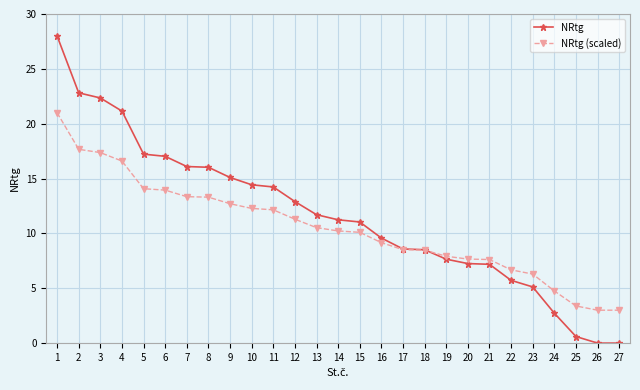

The value of NRtg at 27 is 0.0. True or false?

True